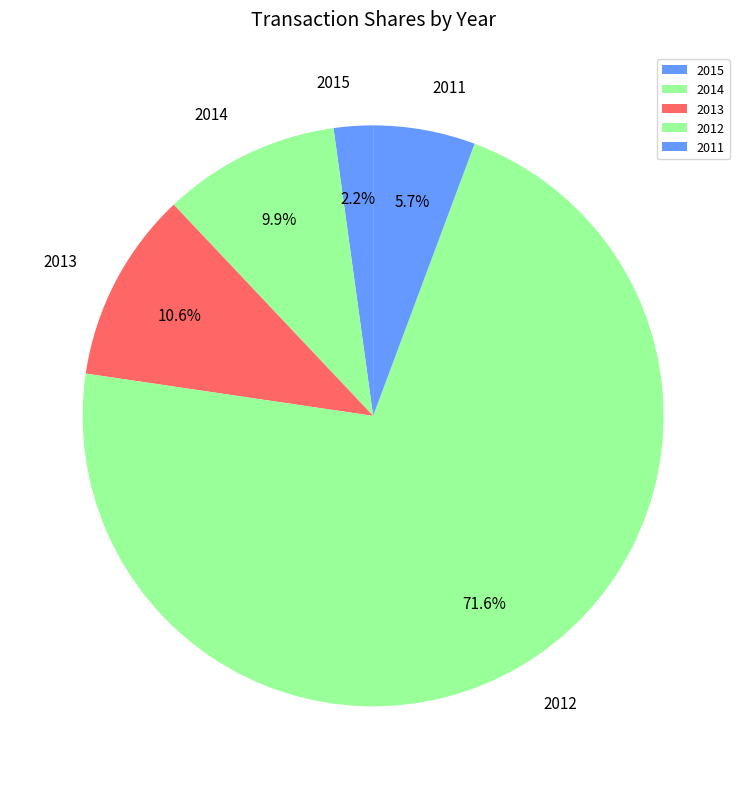

To the nearest percent, what is the average slice percentage?

20%